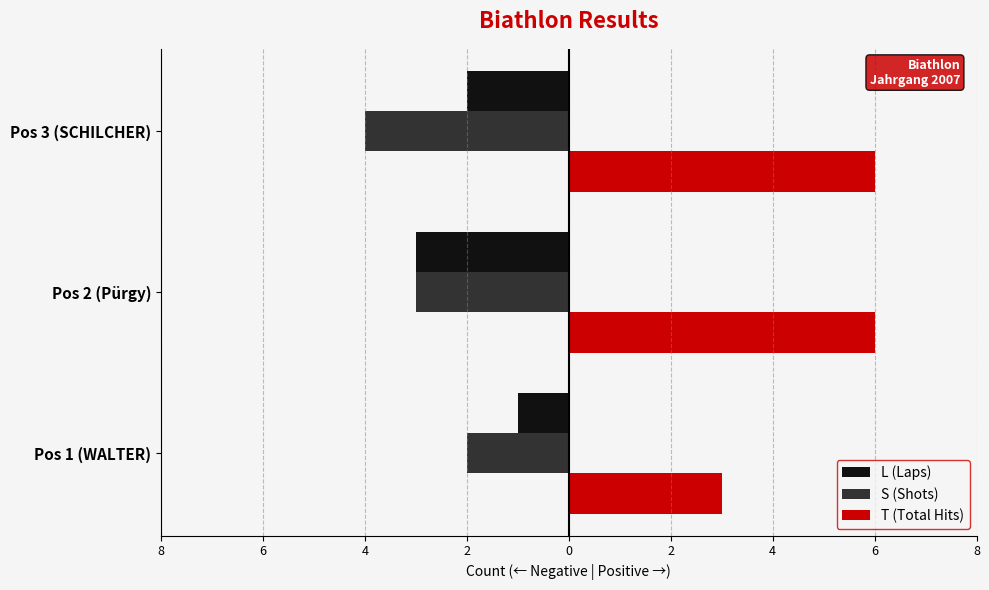

Reading right to left, extract all data points from this chart.

L (Laps): -2	-3	-1
S (Shots): -4	-3	-2
T (Total Hits): 6	6	3